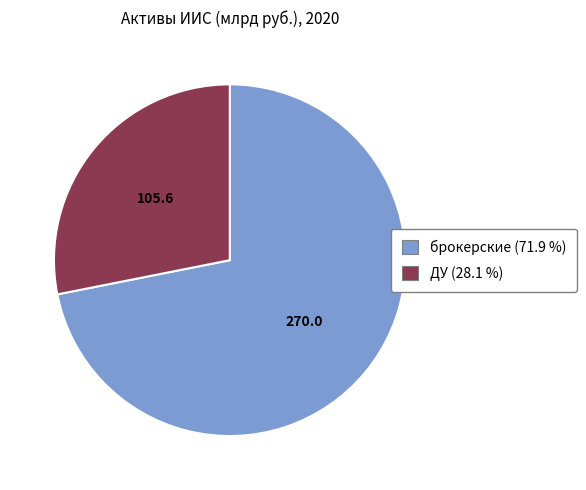

Which category has the biggest portion of the pie?

брокерские